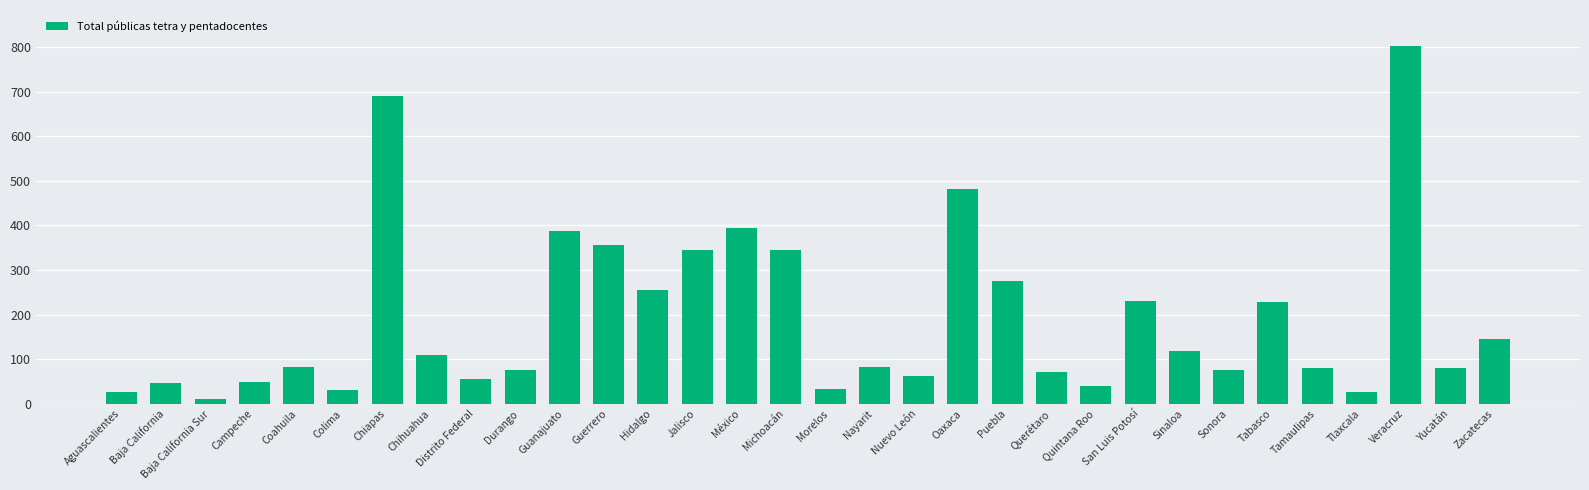

The chart shows a value of 83 at Nayarit. True or false?

True